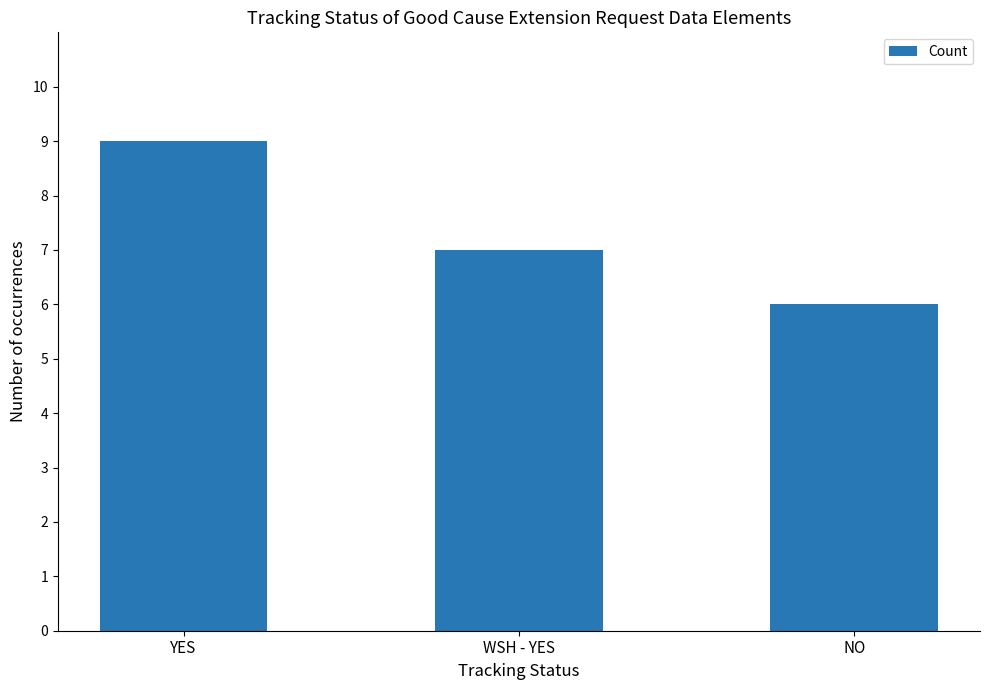

Reading left to right, what are all the values shown in this chart?

YES=9	WSH - YES=7	NO=6